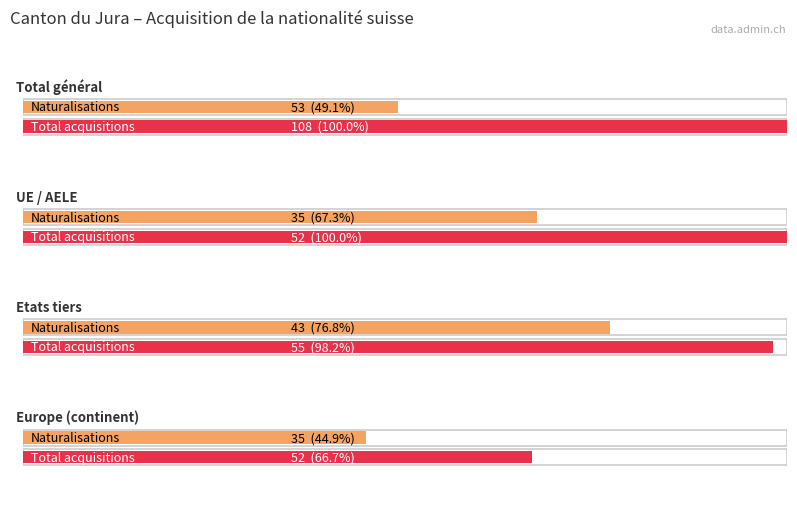

True or false: Total LEtr/OASA has a value of 97 at Etats tiers.

False